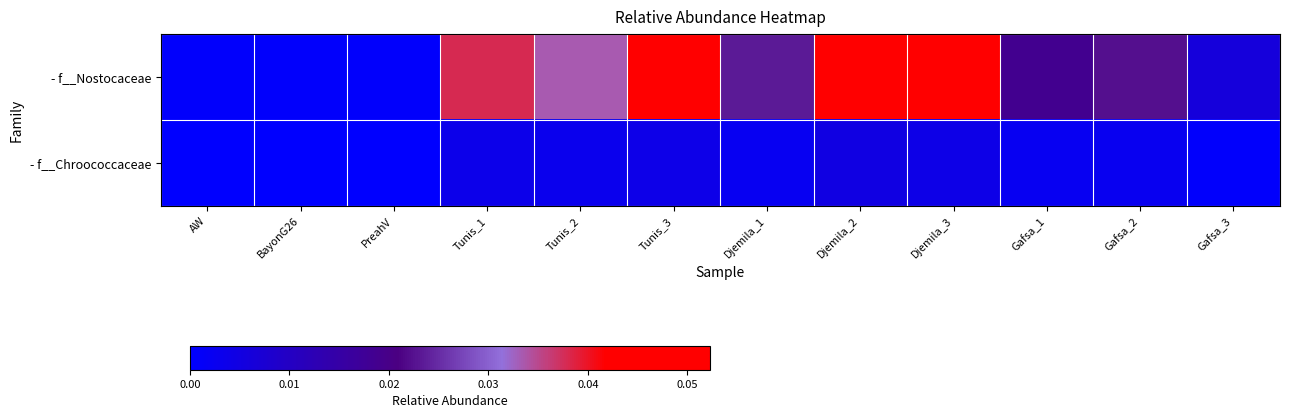

List the series in order of their overall mean, lowest first.

- f__Chroococcaceae, - f__Nostocaceae